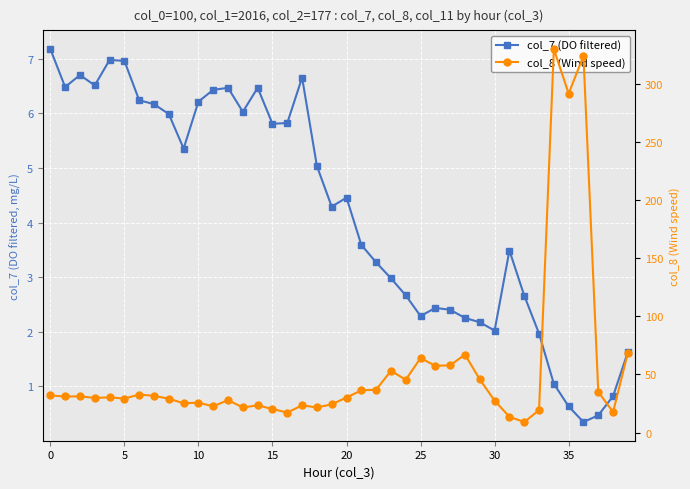

Where is col_7 (DO filtered) nearest to the value 3?

23